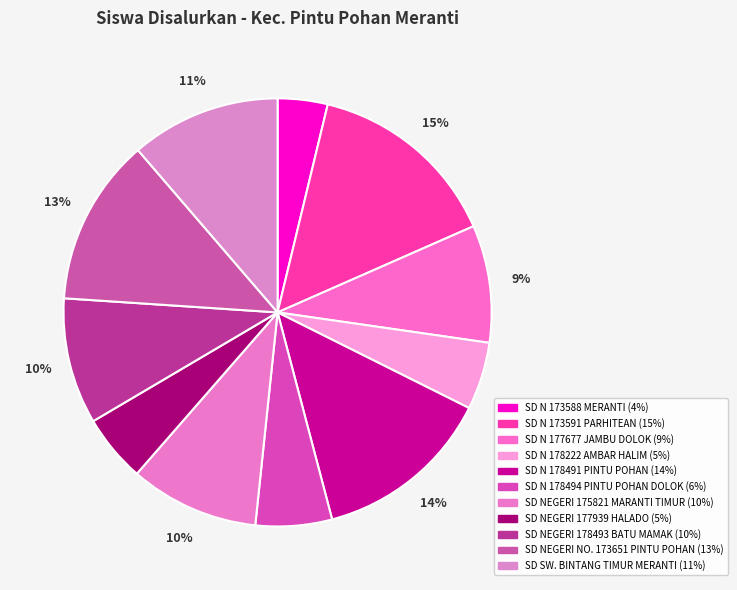

How many segments does this pie chart have?

11